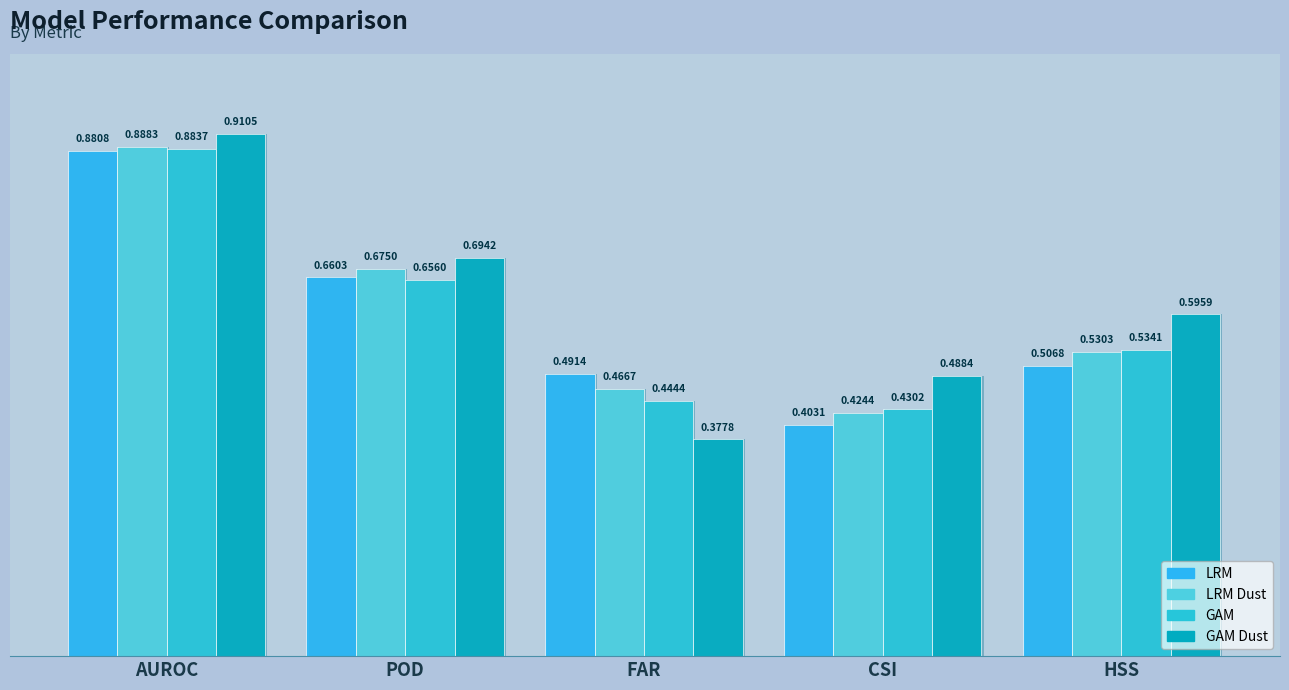

How many bars are there in each group?

4